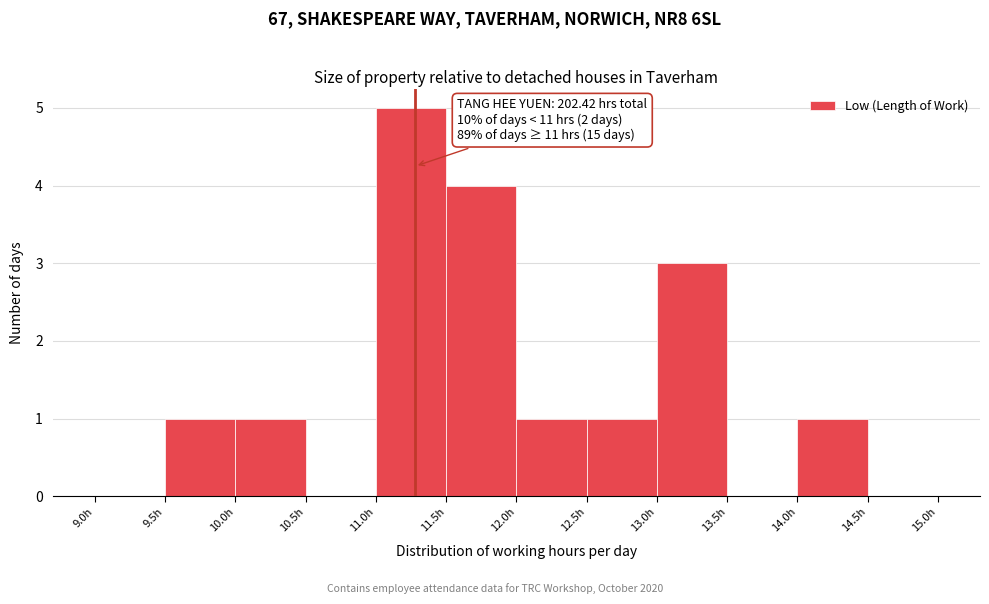

Which range on the x-axis has the tallest bar?

11.0 to 11.5